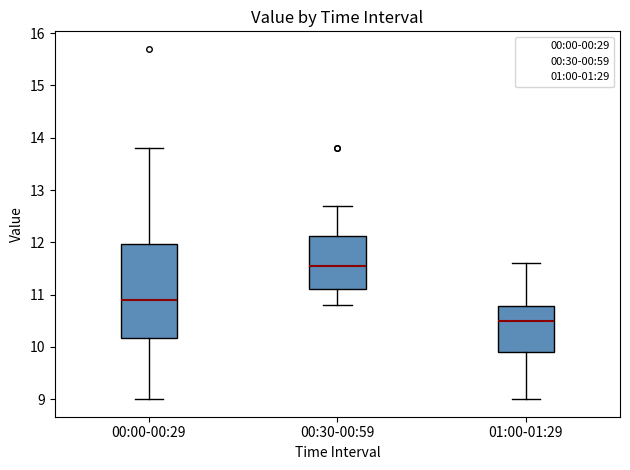

Which box's median line is the lowest?

01:00-01:29